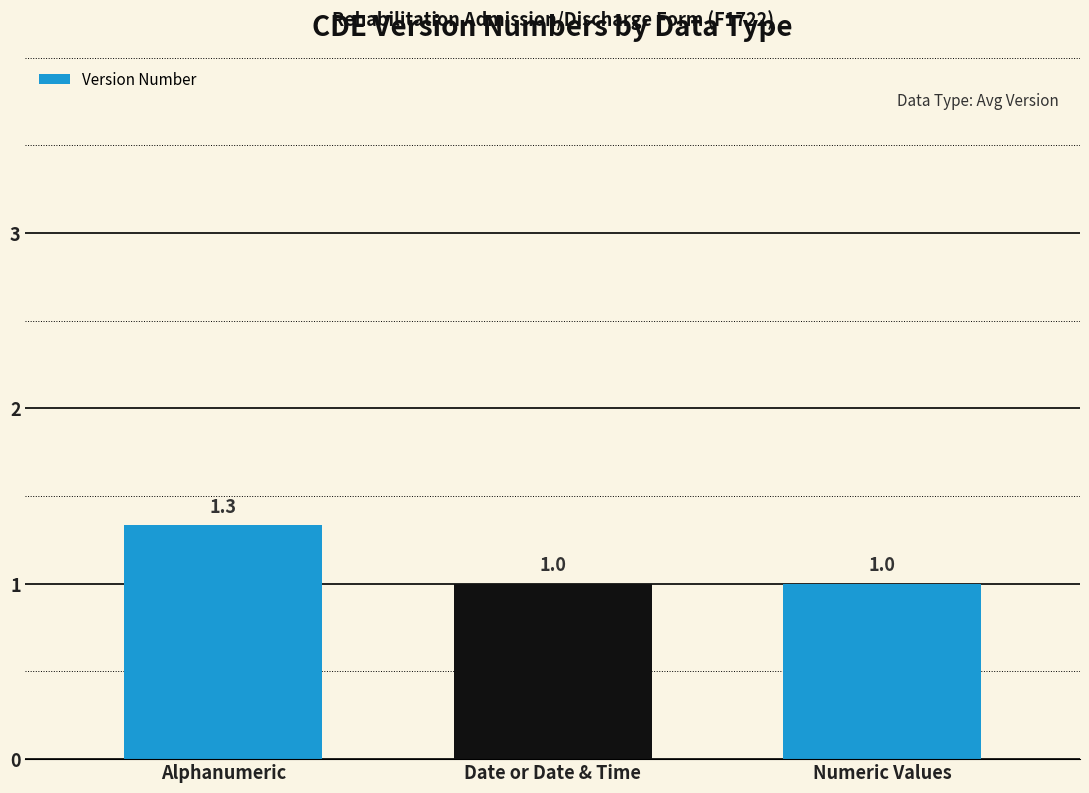

What is the label of the 3rd bar from the left?

Numeric Values